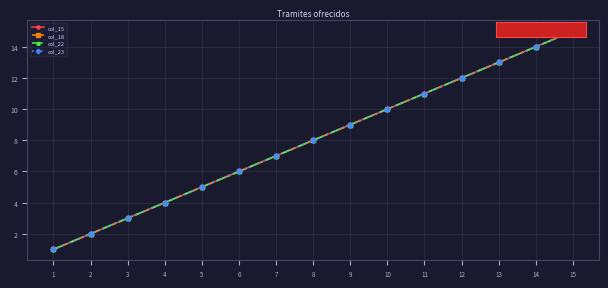

Does the chart display data point markers on the line(s)?

Yes